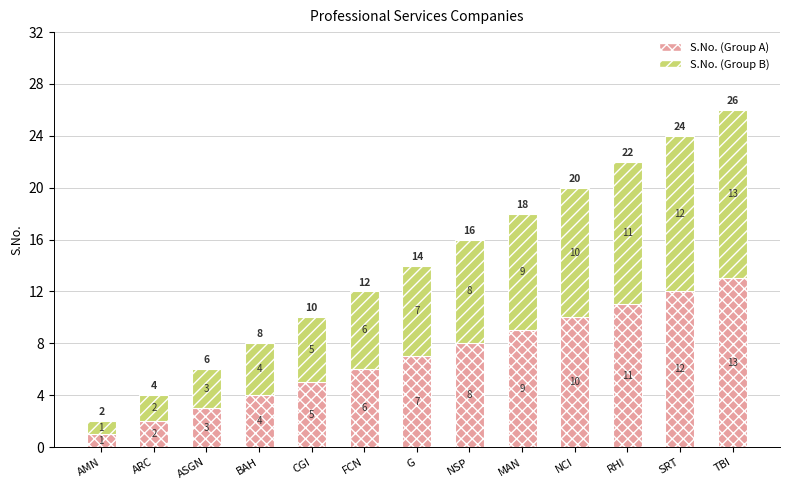

What is the total value across all series at TBI?

26